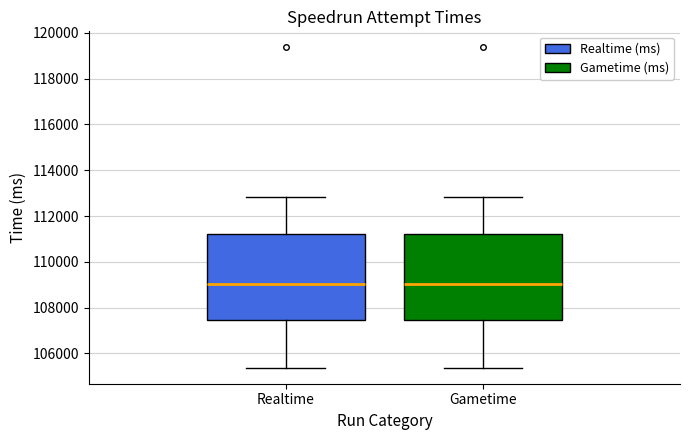

Reading left to right, read every box against the y-axis: the position of its median line, the range the box covers, and the ends of its whiskers. The values are not printed on the chart, so give them approximately, as read against the axis.

Realtime: median 109000, box 107400 to 111200, whiskers 105400 to 112800
Gametime: median 109000, box 107400 to 111200, whiskers 105400 to 112800